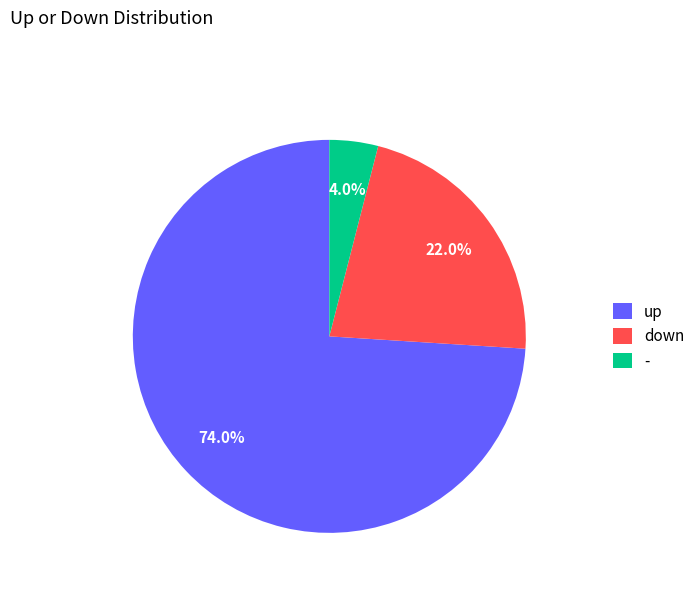

What is the ratio of the value at down to the value at up?

0.3